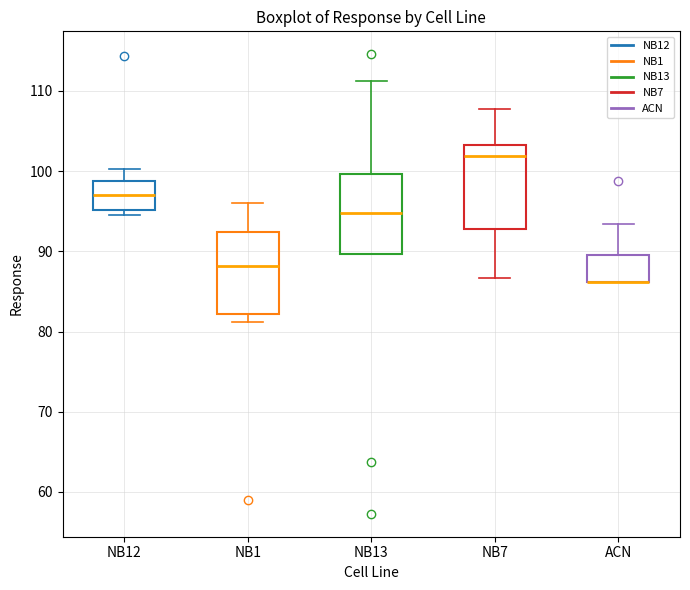

Reading left to right, read every box against the y-axis: the position of its median line, the range the box covers, and the ends of its whiskers. The values are not printed on the chart, so give them approximately, as read against the axis.

NB12: median 97, box 95 to 99, whiskers 95 (just below the box's lower edge) to 100
NB1: median 88, box 82 to 92, whiskers 81 to 96
NB13: median 95, box 90 to 100, whiskers 90 to 111
NB7: median 102, box 93 to 103, whiskers 87 to 108
ACN: median 86 (drawn on the box's lower edge), box 86 to 90, whiskers 86 to 93